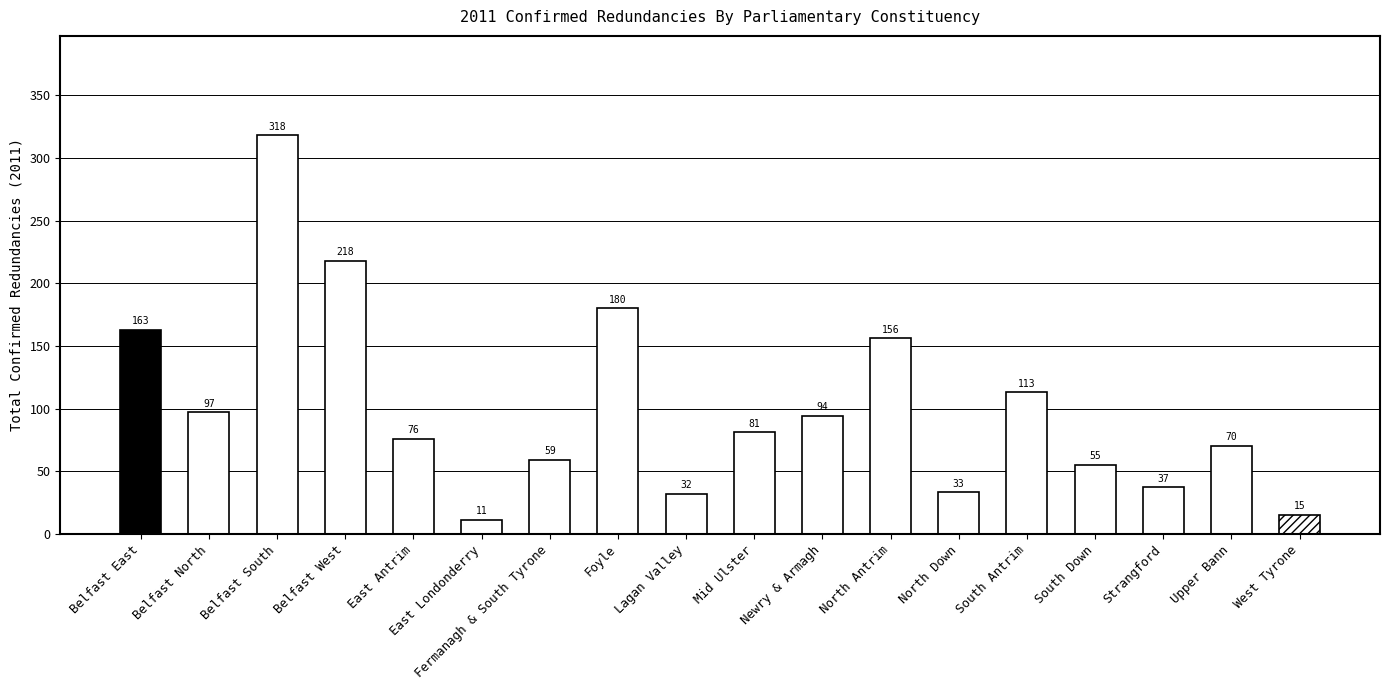

What position from the left is South Down?

15